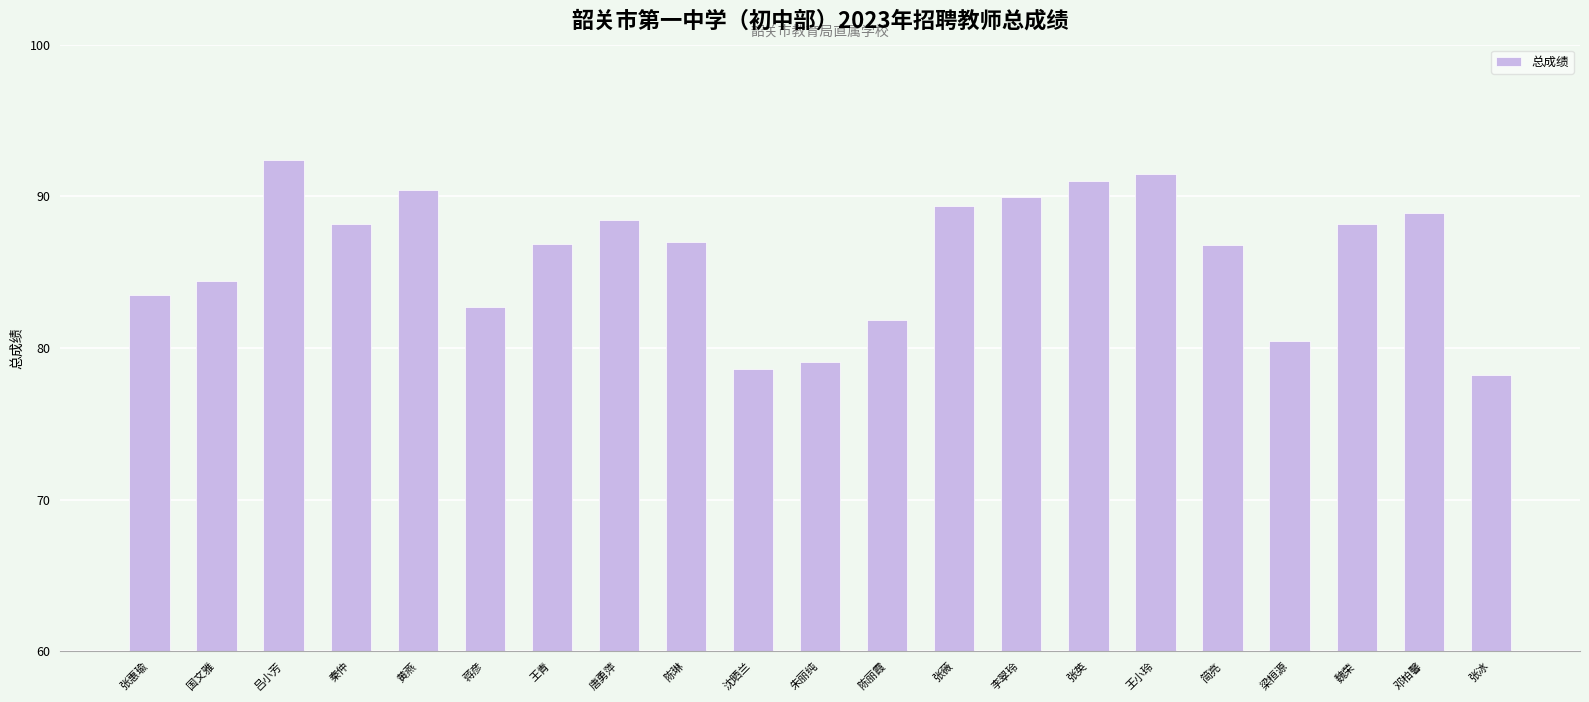

What is the label of the 21st bar from the right?

张惠瑜